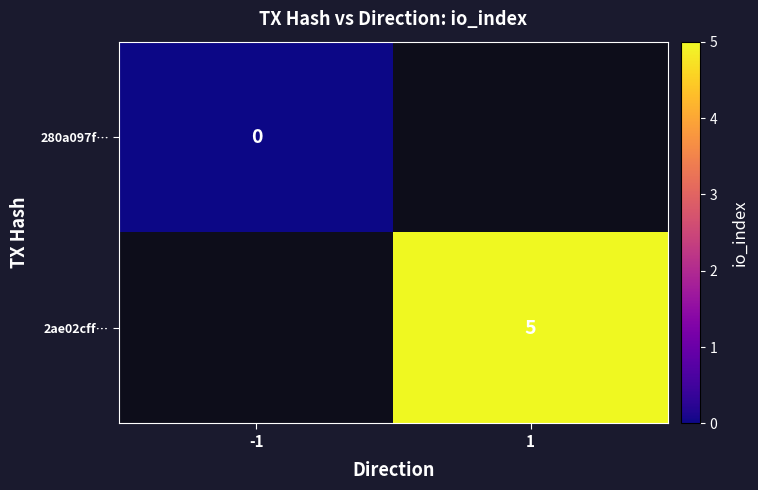

The 2ae02cff… series shows 5 at 1. True or false?

True